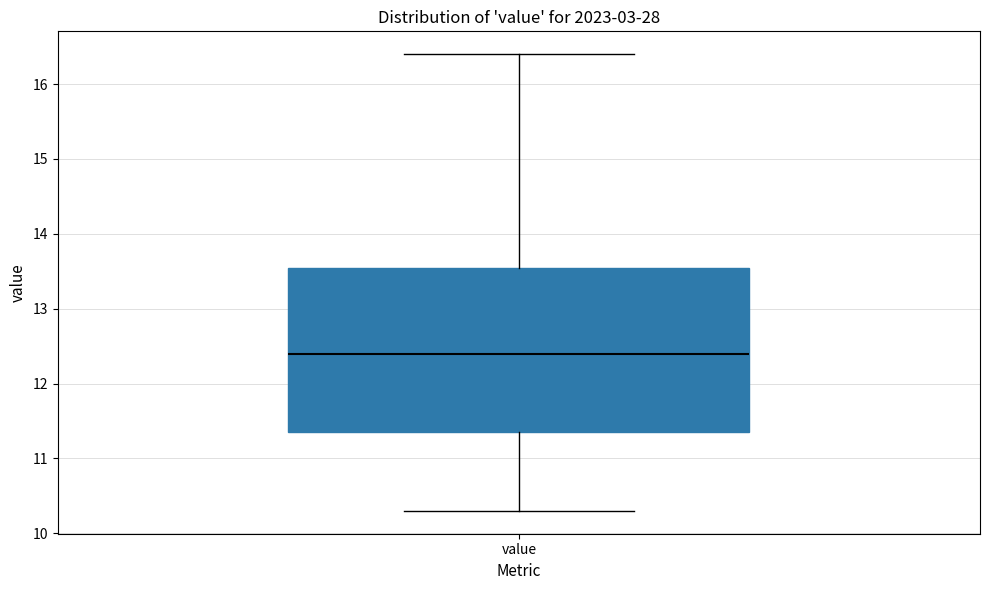

Where does the median line of the box for value sit on the y-axis? The values are not printed on the chart, so give them approximately, as read against the axis.

12.4